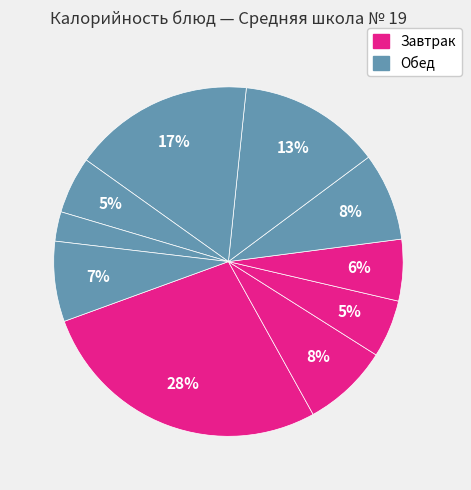

Count the number of slices in the pie.

10